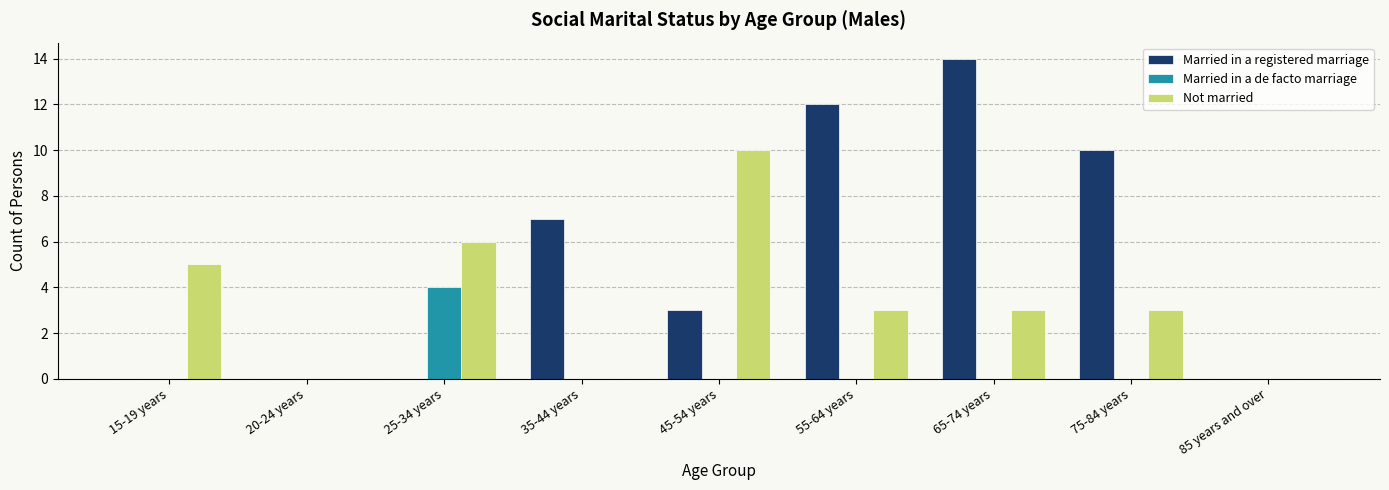

What is the greatest value displayed?

14